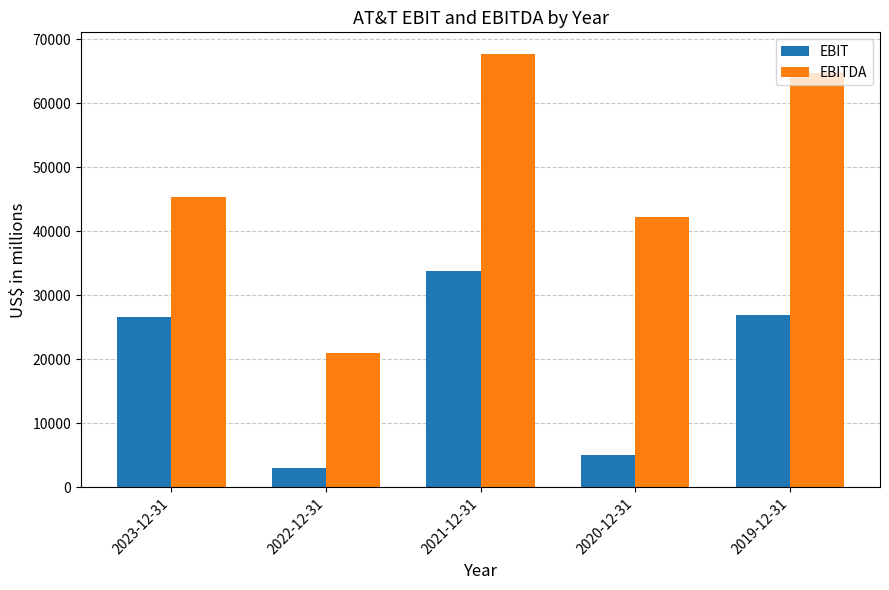

What position from the right is 2022-12-31?

4